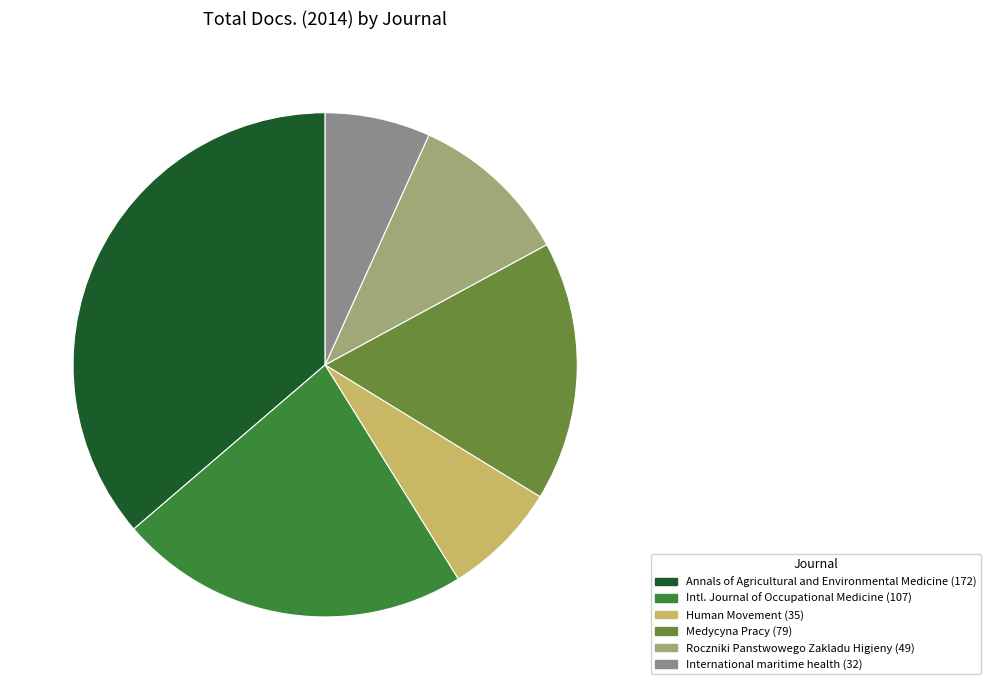

Count the number of slices in the pie.

6